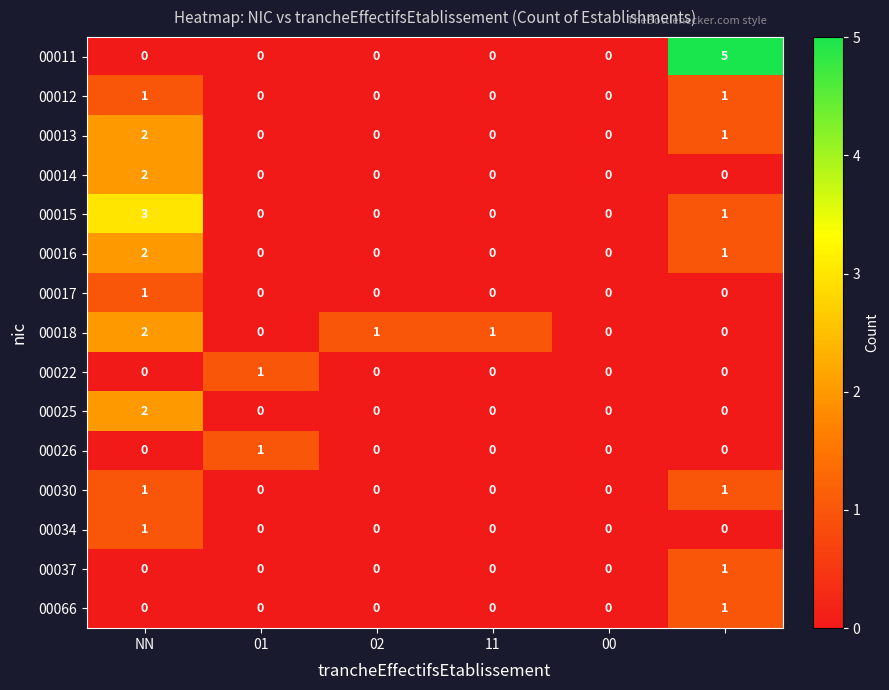

What is the sum of all 00015 values?

4